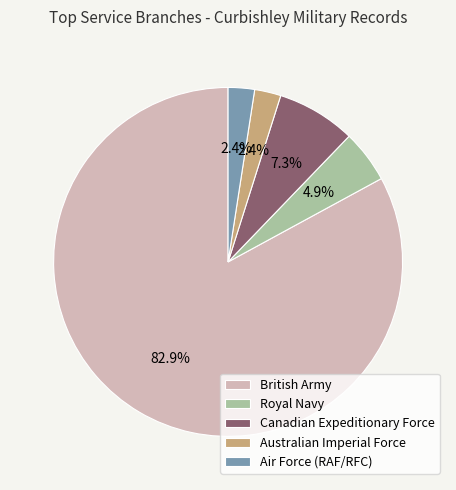

True or false: Australian Imperial Force accounts for 17% of the total.

False